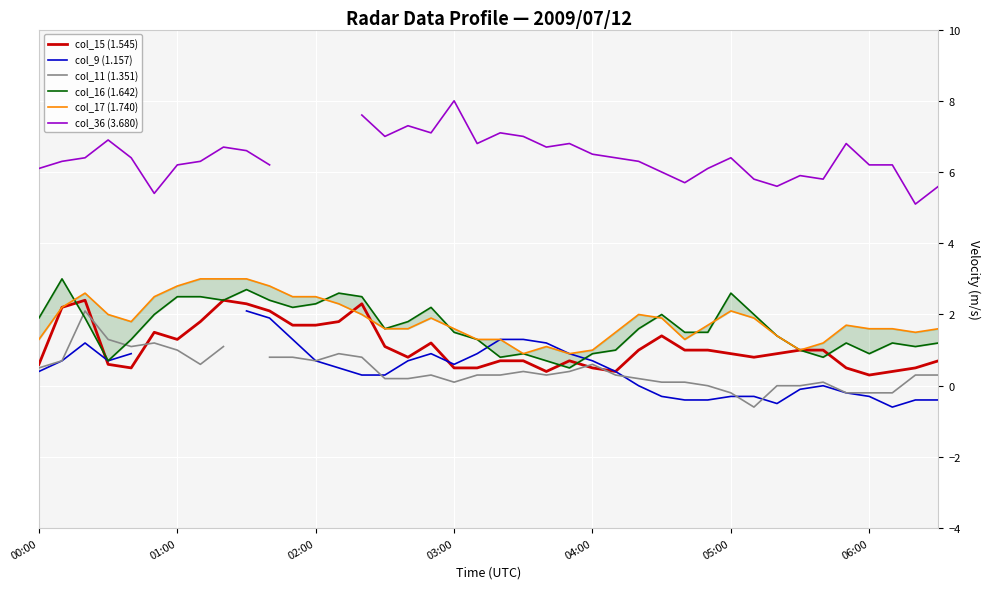

How many interior local peaks does the col_36 (3.680) series have?

9